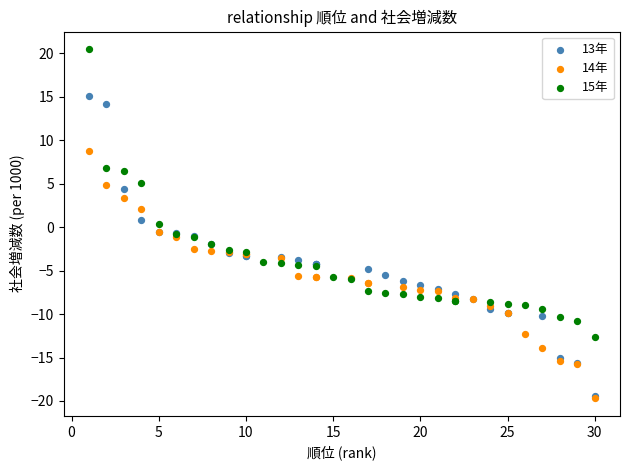

Which series contains the highest Y value?

15年